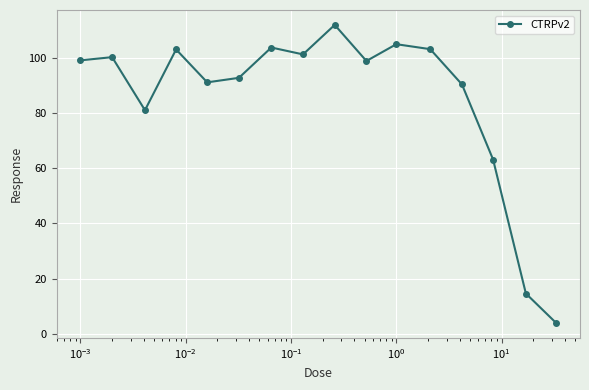

What is the average value?

85.2